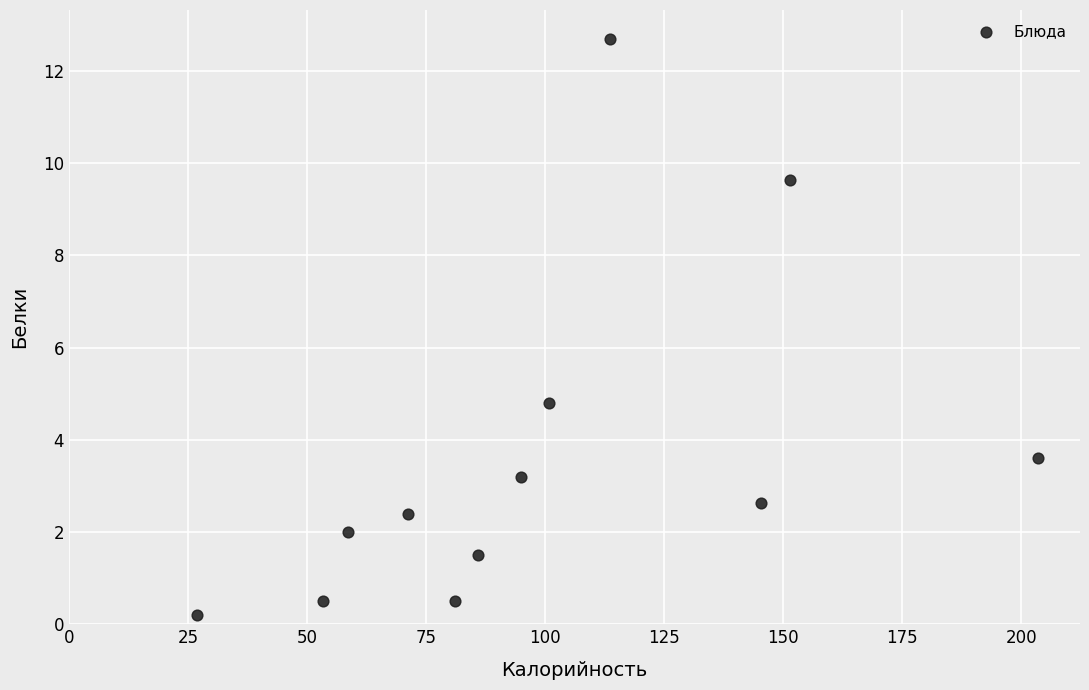

What Y value in the scatter plot is closest to 6?

4.8